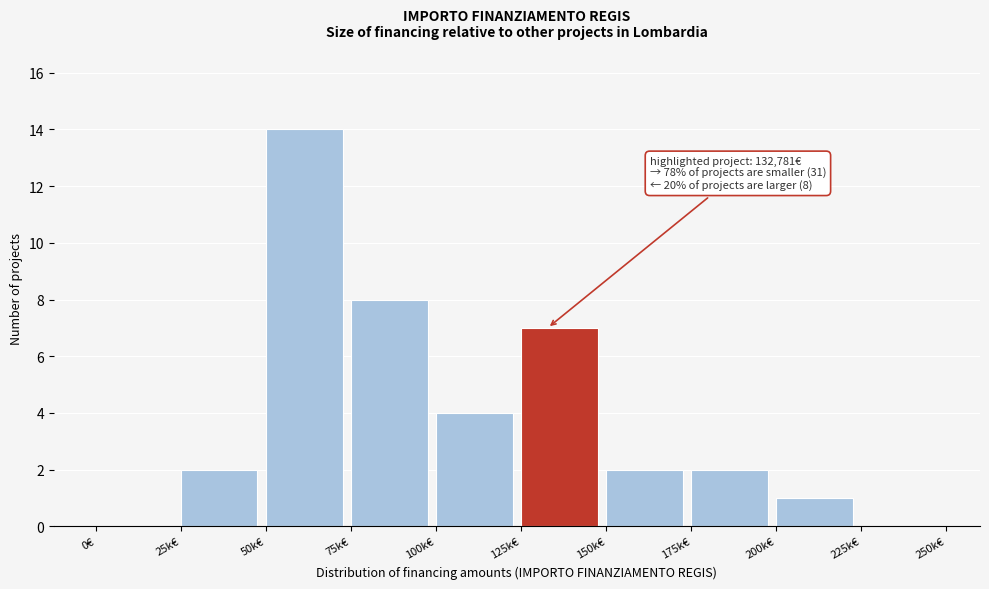

Reading left to right, extract all data points from this chart.

0€=0	25k€=2	50k€=14	75k€=8	100k€=4	125k€=7	150k€=2	175k€=2	200k€=1	225k€=0